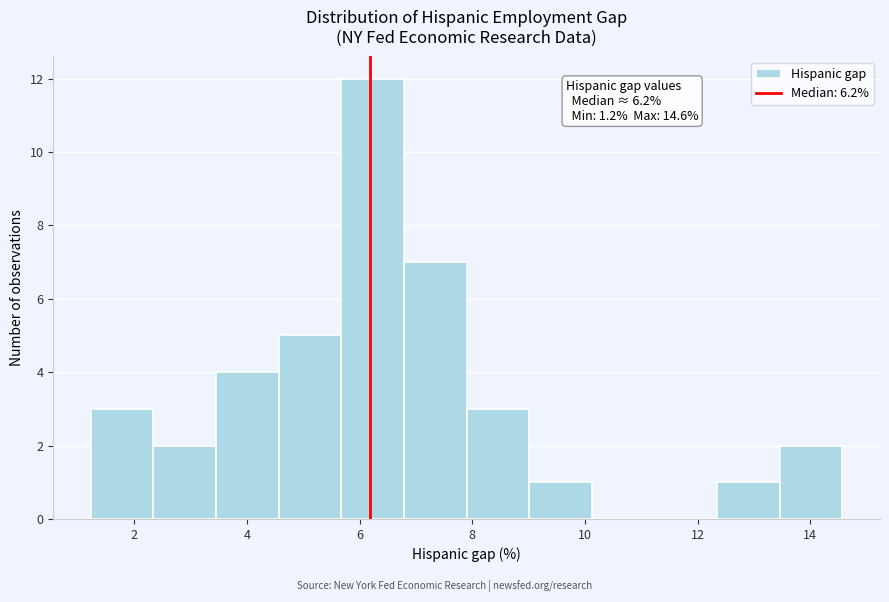

Which range on the x-axis has the tallest bar?

5.6 to 6.8